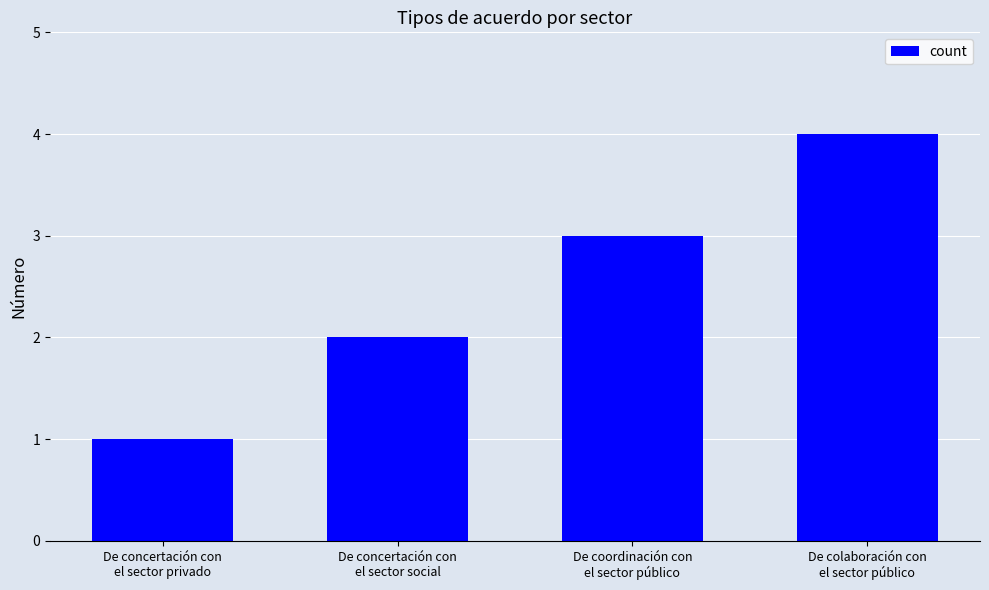

What is the change in value from De concertación con
el sector privado to De concertación con
el sector social?

+1